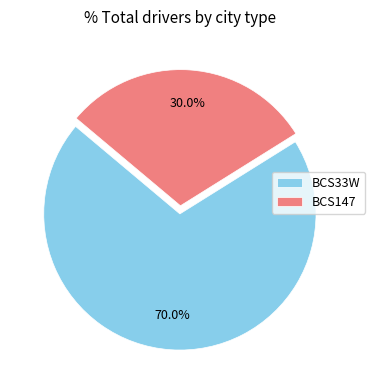

True or false: BCS33W accounts for 83% of the total.

False